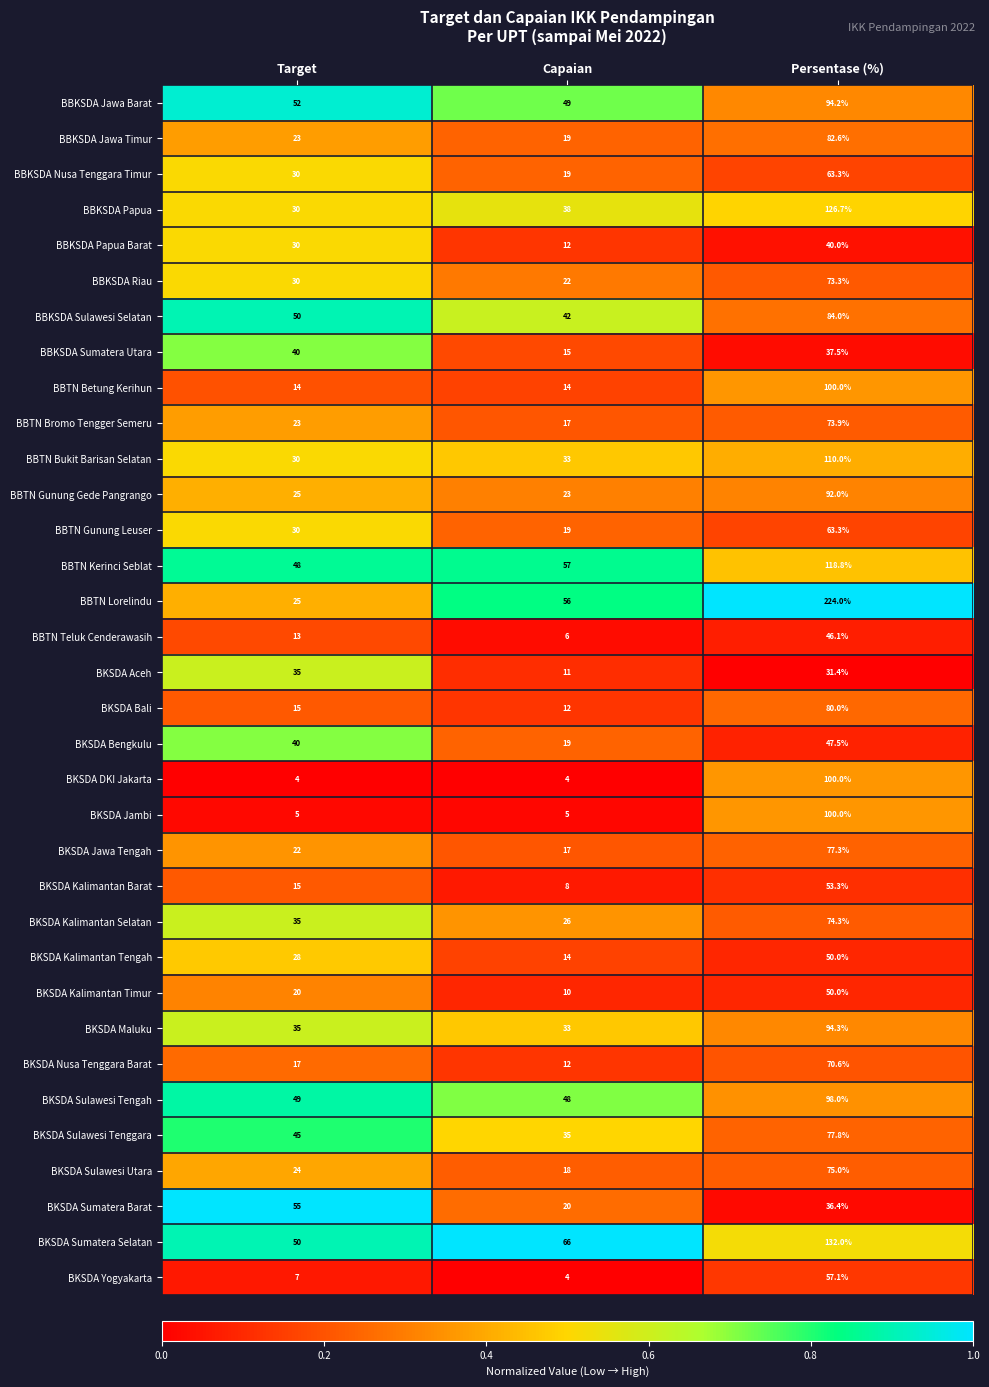

True or false: BBKSDA Riau has a value of 8.4 at Capaian.

False